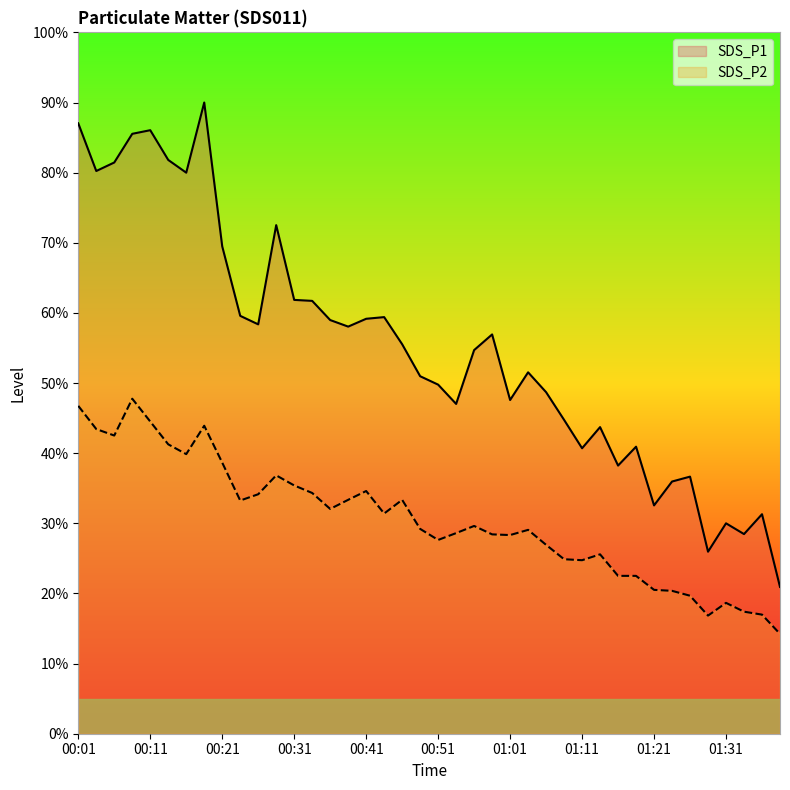

How many lines are shown in the chart?

2